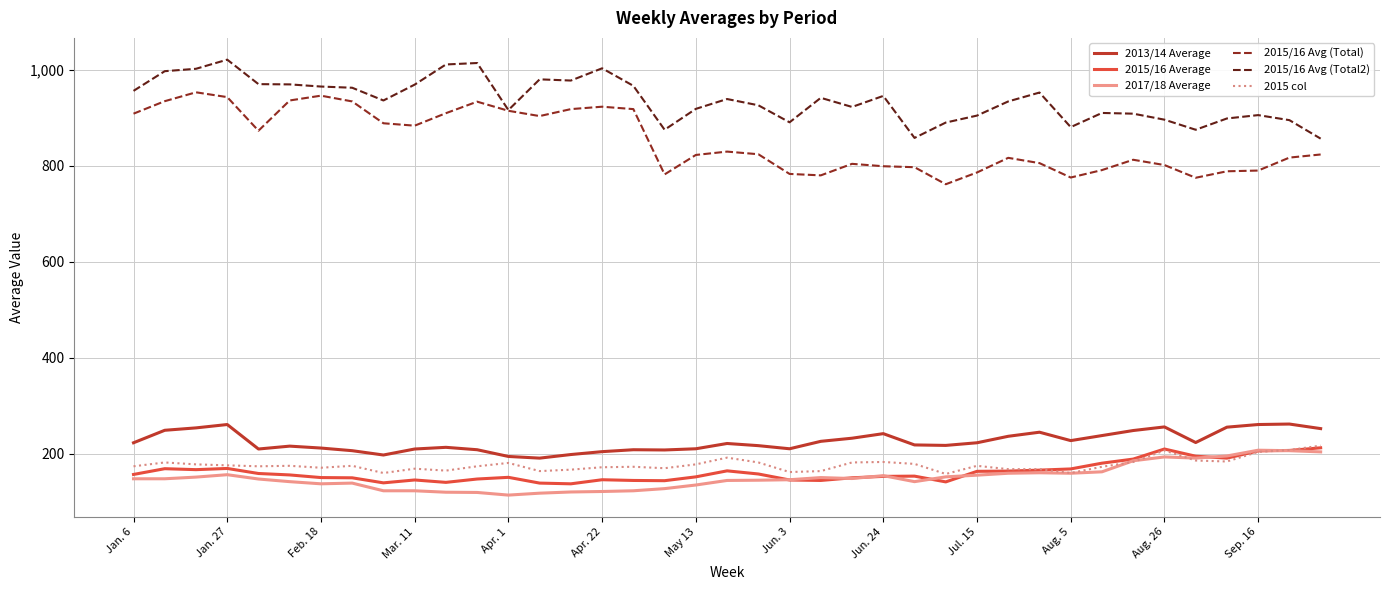

Which series has the largest total across all categories?

2015/16 Avg (Total2)